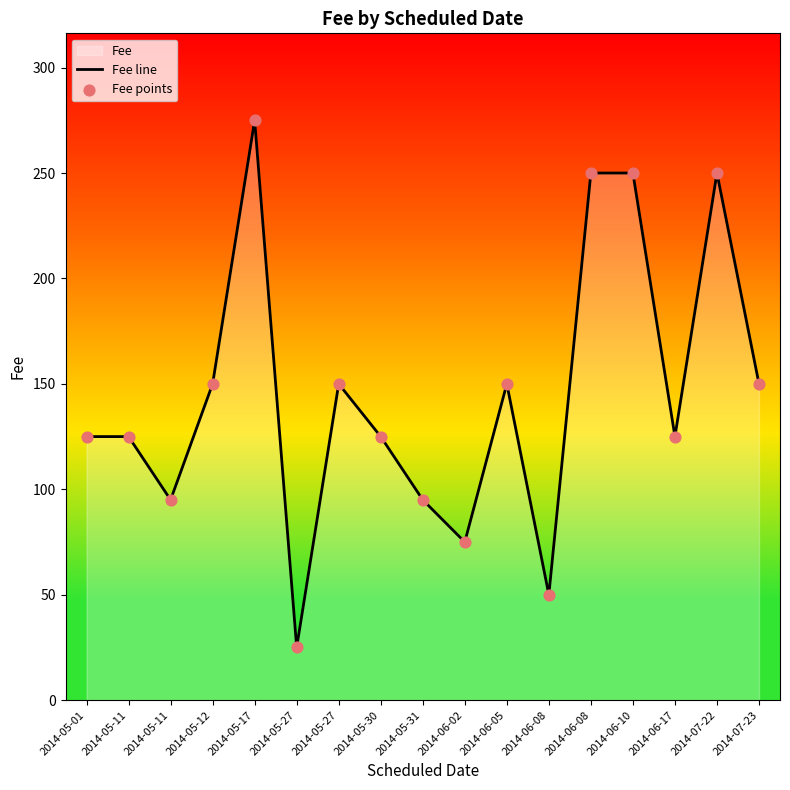

At how many categories does at least one series exceed 86?

14